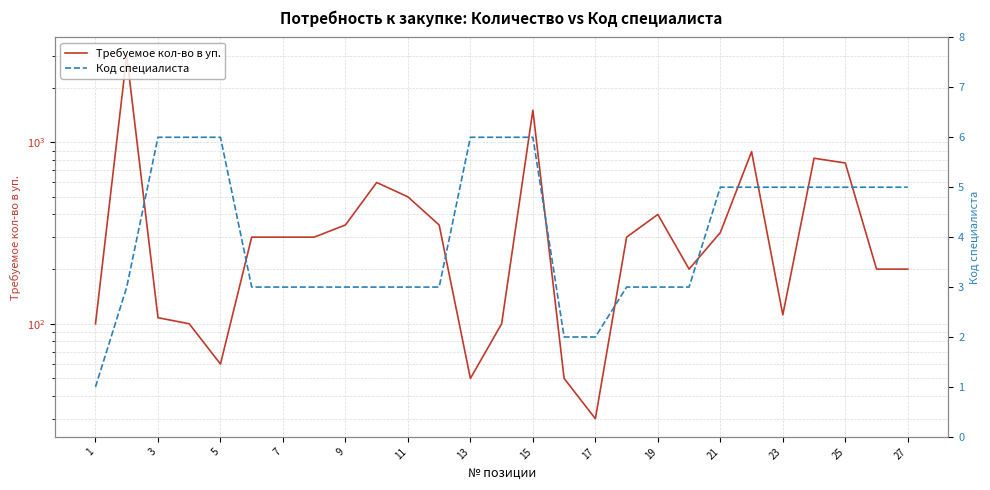

What is the difference between the maximum and second lowest values in the Код специалиста series?

4